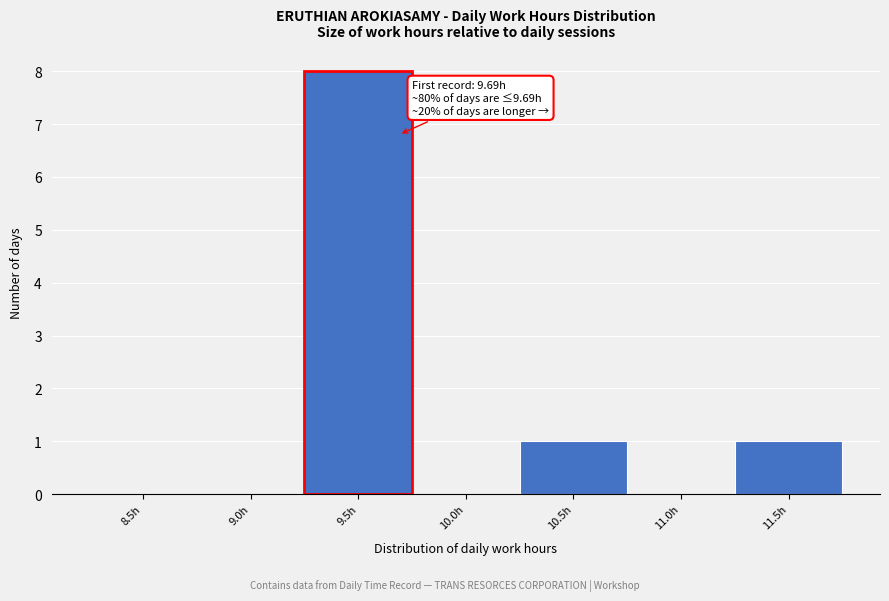

Reading left to right, transcribe all the data shown in this chart.

8.5h=0	9.0h=0	9.5h=8	10.0h=0	10.5h=1	11.0h=0	11.5h=1